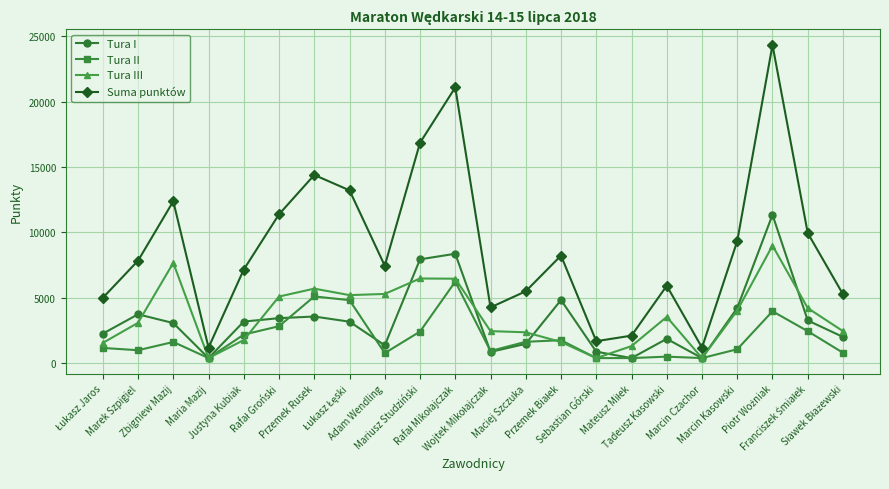

How many interior local valleys does the Suma punktów series have?

5